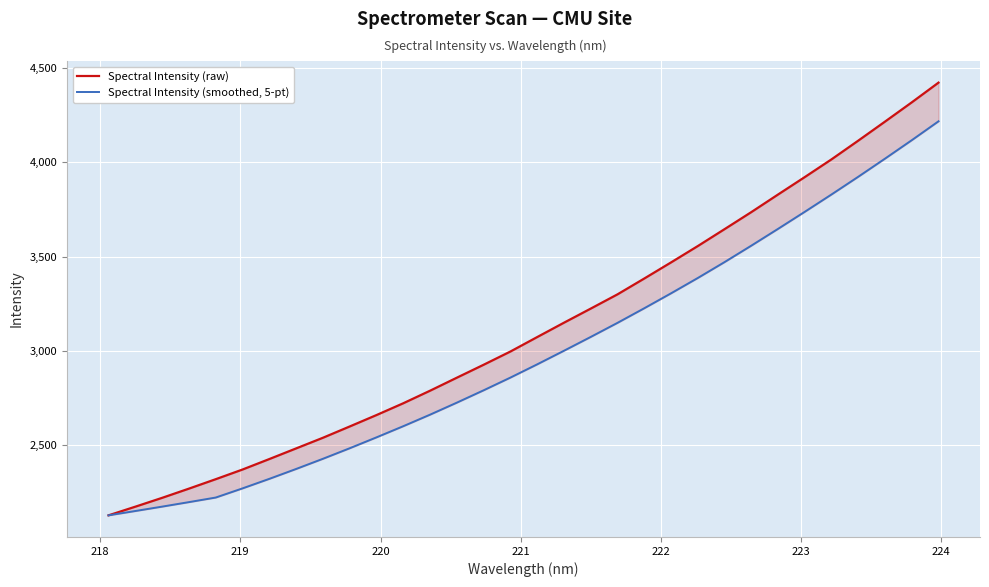

Is it true that Spectral Intensity (raw) equals 805.4 at 221?

False